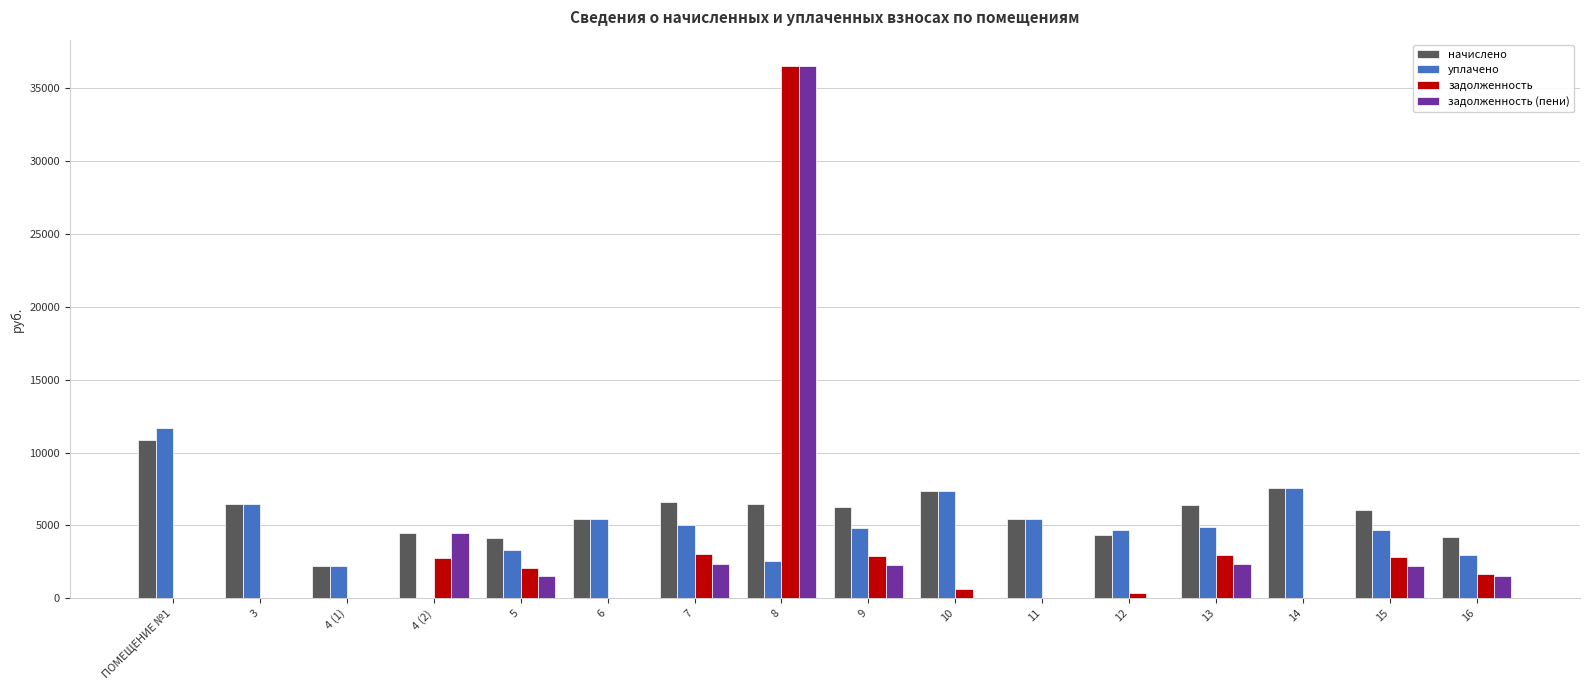

How many data points in задолженность (пени) are above 1504?

8